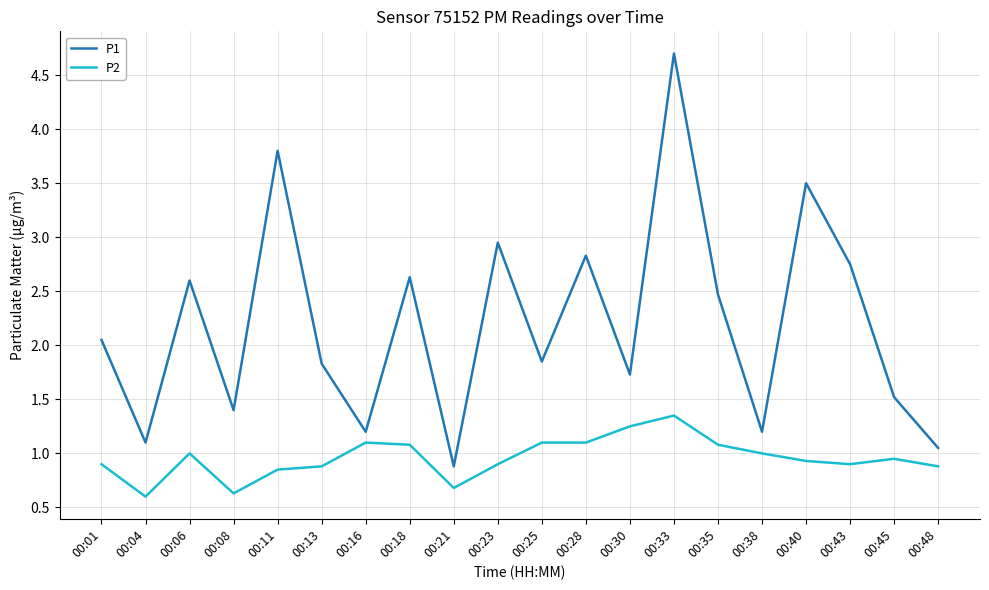

Which series has the largest total across all categories?

P1